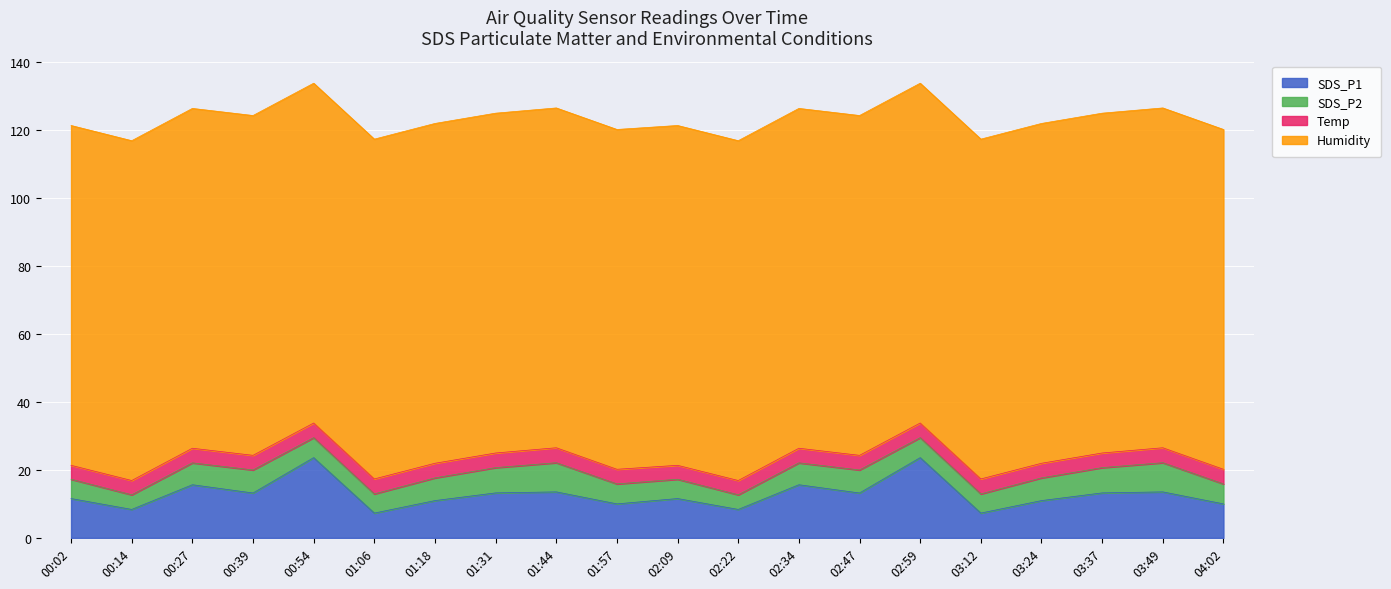

Reading left to right, extract all data points from this chart.

SDS_P1: 11.6	8.4	15.6	13.2	23.6	7.3	11.0	13.2	13.5	10.0	11.6	8.4	15.6	13.2	23.6	7.3	11.0	13.2	13.5	10.0
SDS_P2: 5.7	4.3	6.4	6.8	5.9	5.6	6.7	7.4	8.6	5.9	5.7	4.3	6.4	6.8	5.9	5.6	6.7	7.4	8.6	5.9
Temp: 4.1	4.2	4.3	4.3	4.3	4.4	4.3	4.3	4.4	4.3	4.1	4.2	4.3	4.3	4.3	4.4	4.3	4.3	4.4	4.3
Humidity: 99.9	99.9	99.9	99.9	99.9	99.9	99.9	99.9	99.9	99.9	99.9	99.9	99.9	99.9	99.9	99.9	99.9	99.9	99.9	99.9